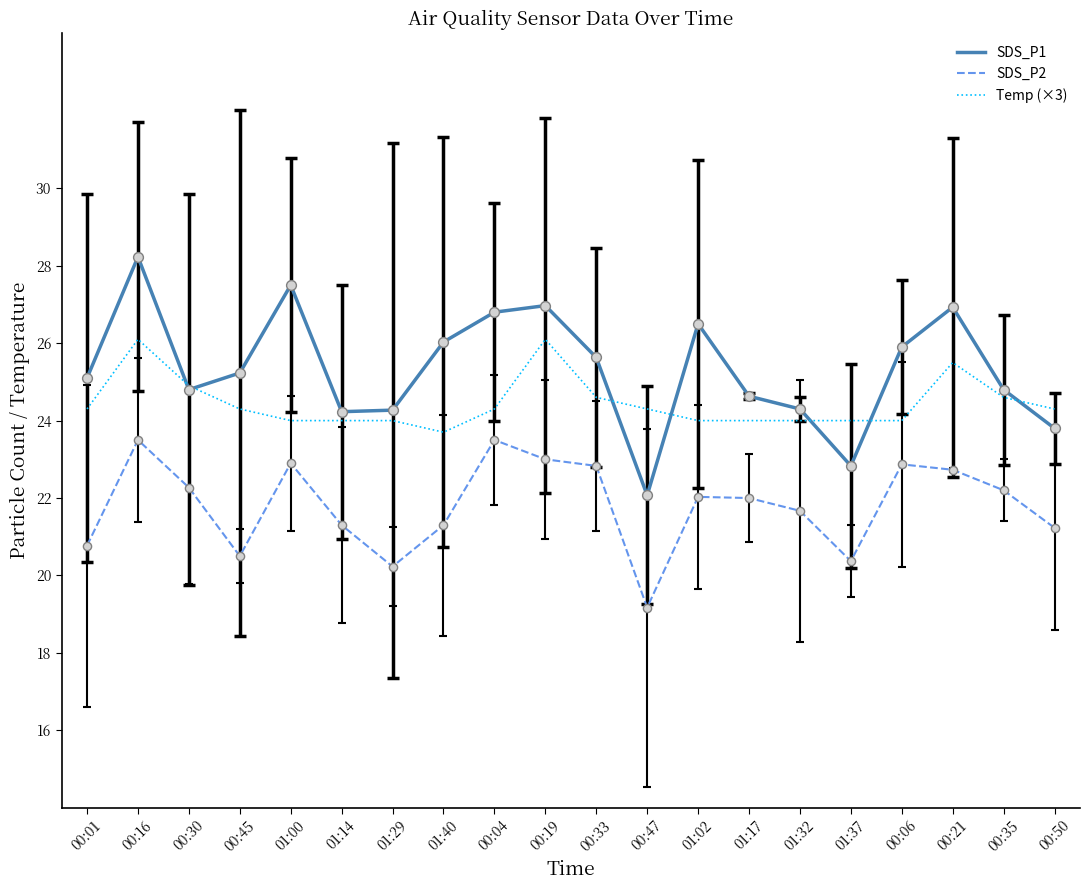

What is the difference between the highest and lowest values at 00:19?

4.0